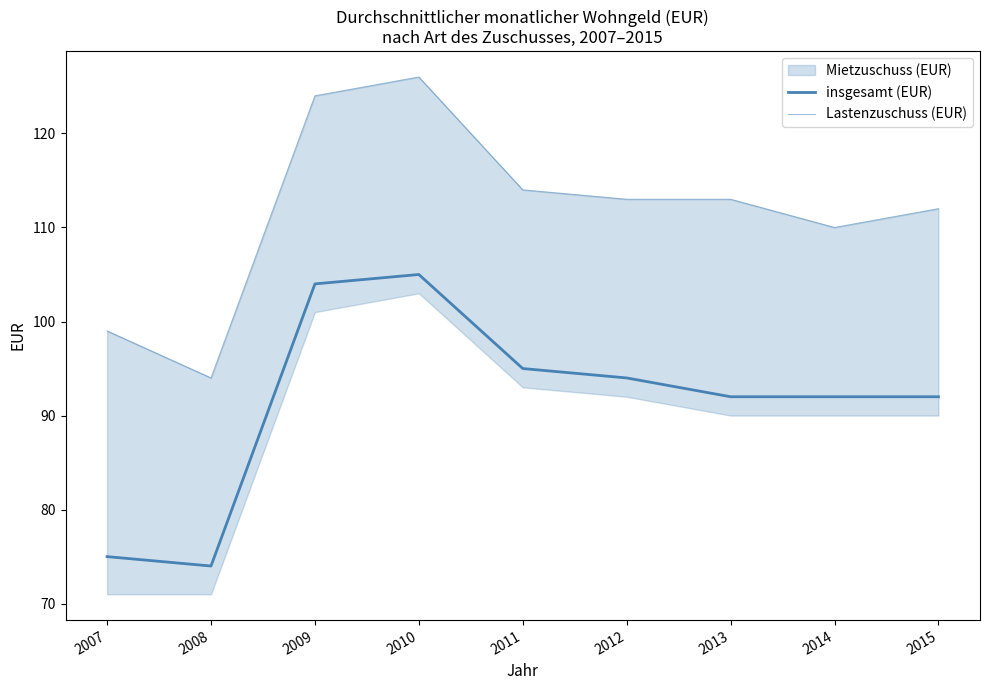

In insgesamt (EUR), how many points are higher than both neighbors (excluding endpoints)?

1